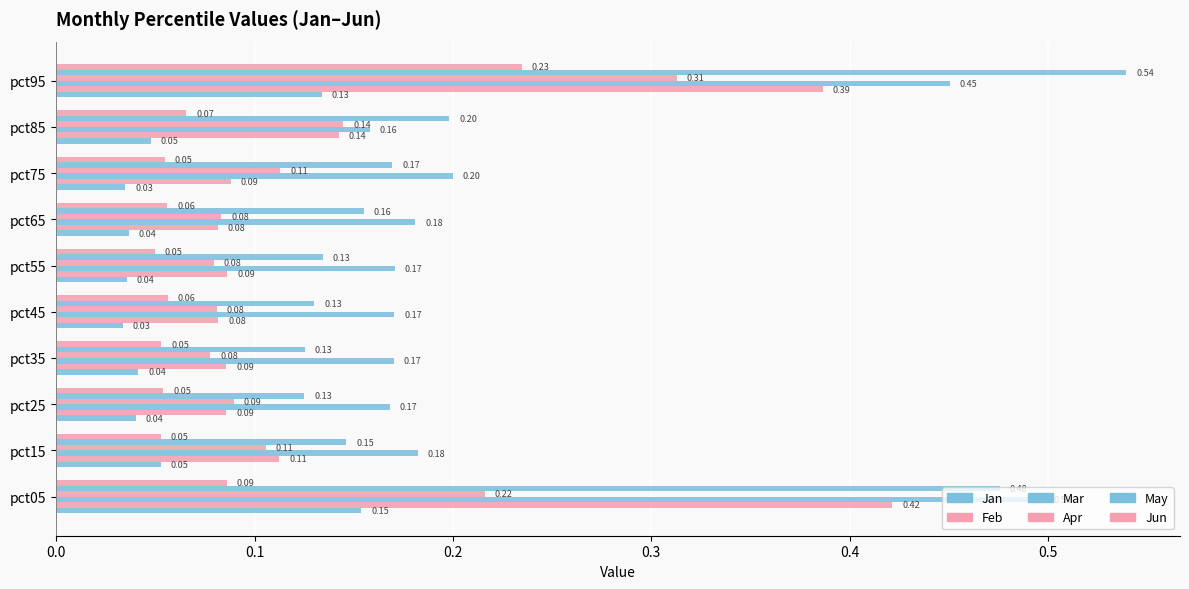

Rank the series by their maximum value, from highest to lowest.

May, Mar, Feb, Apr, Jun, Jan